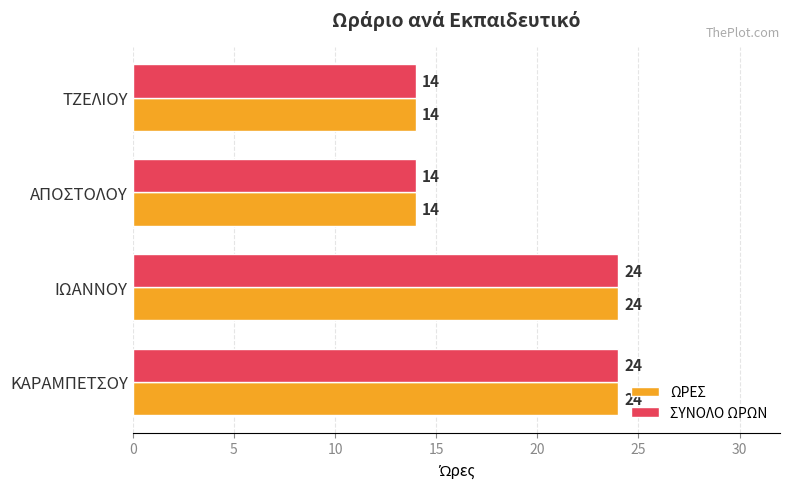

What is the average value of the ΩΡΕΣ series?

19